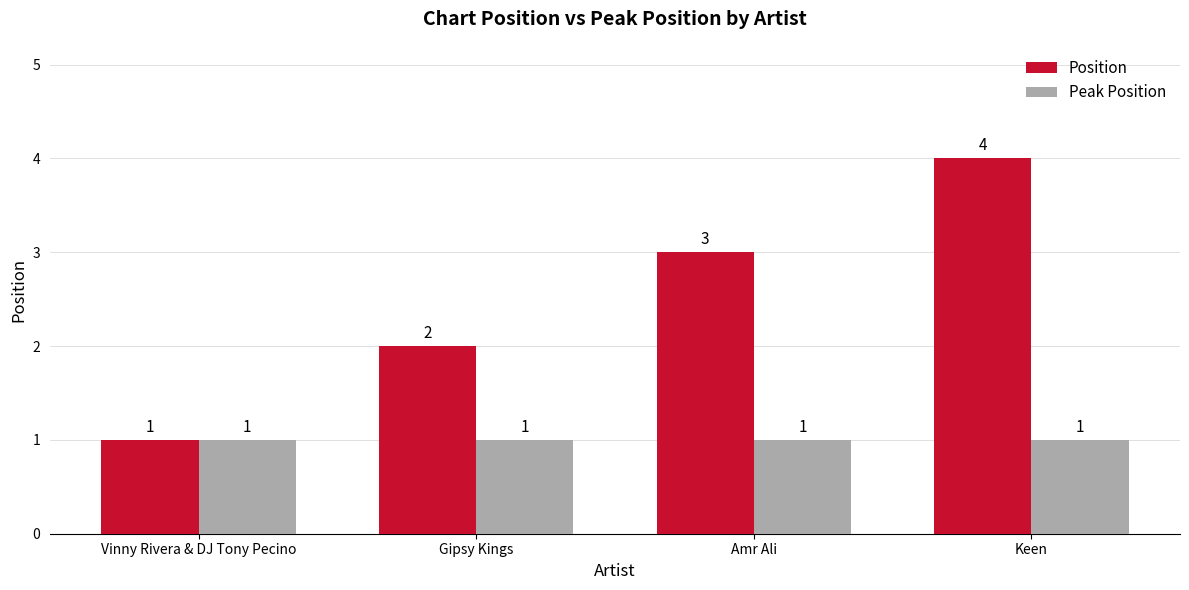

How many data points does each series have?

4